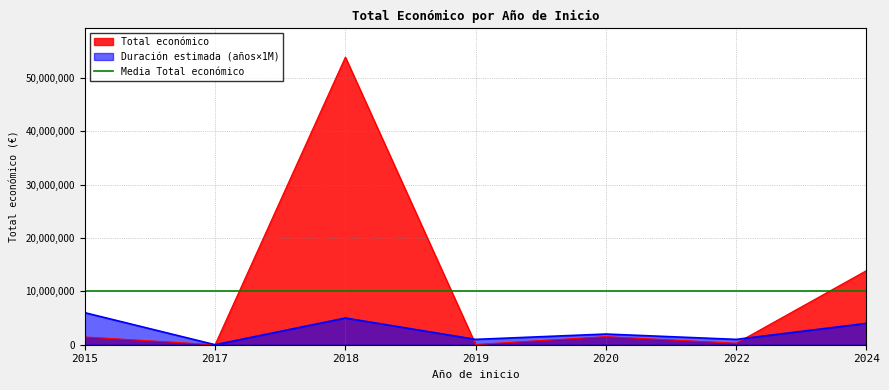

The value of Duración estimada (años×1M) at 2024 is 6248308. True or false?

False